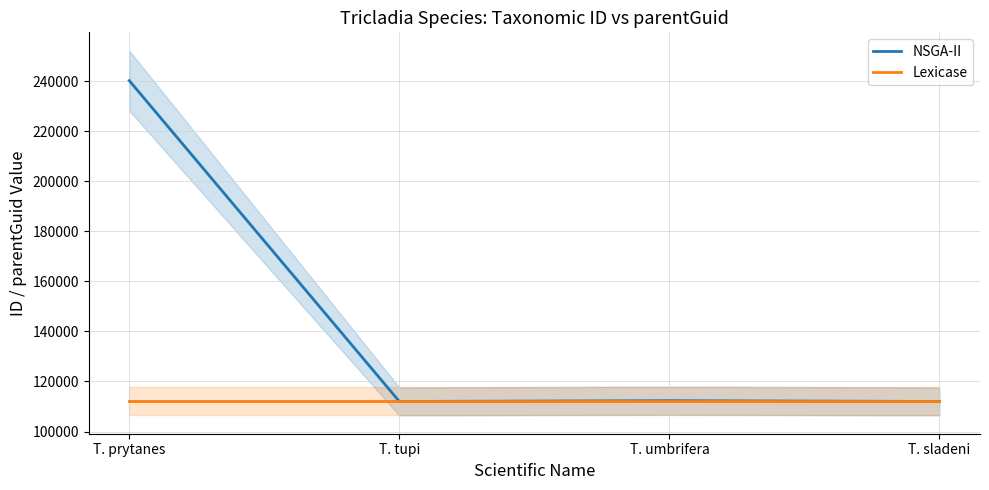

True or false: Lexicase has more than 0 points higher than both neighbors.

False